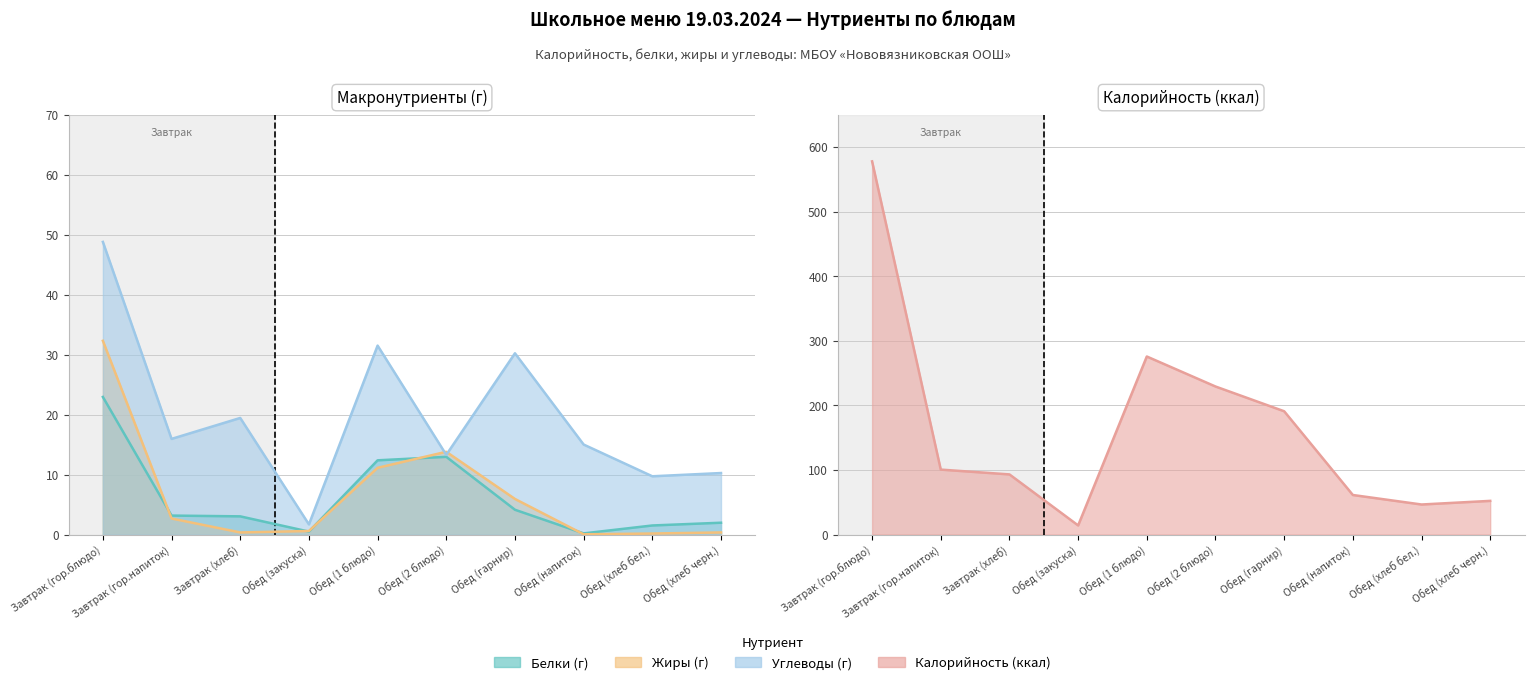

Rank the series at Завтрак (гор.блюдо) from lowest to highest value.

Белки, Жиры, Углеводы, Калорийность